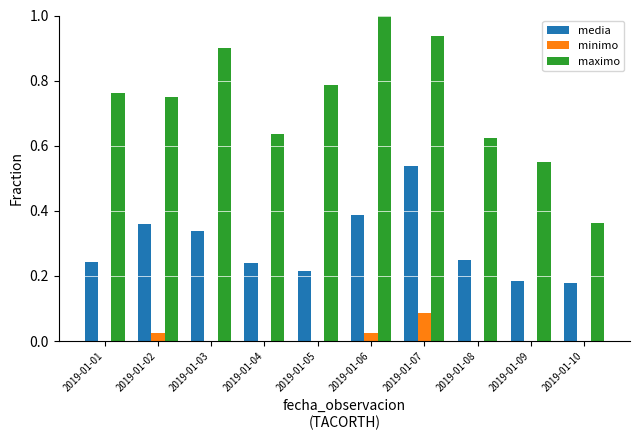

Is it true that maximo equals 1.1 at 2019-01-04?

False